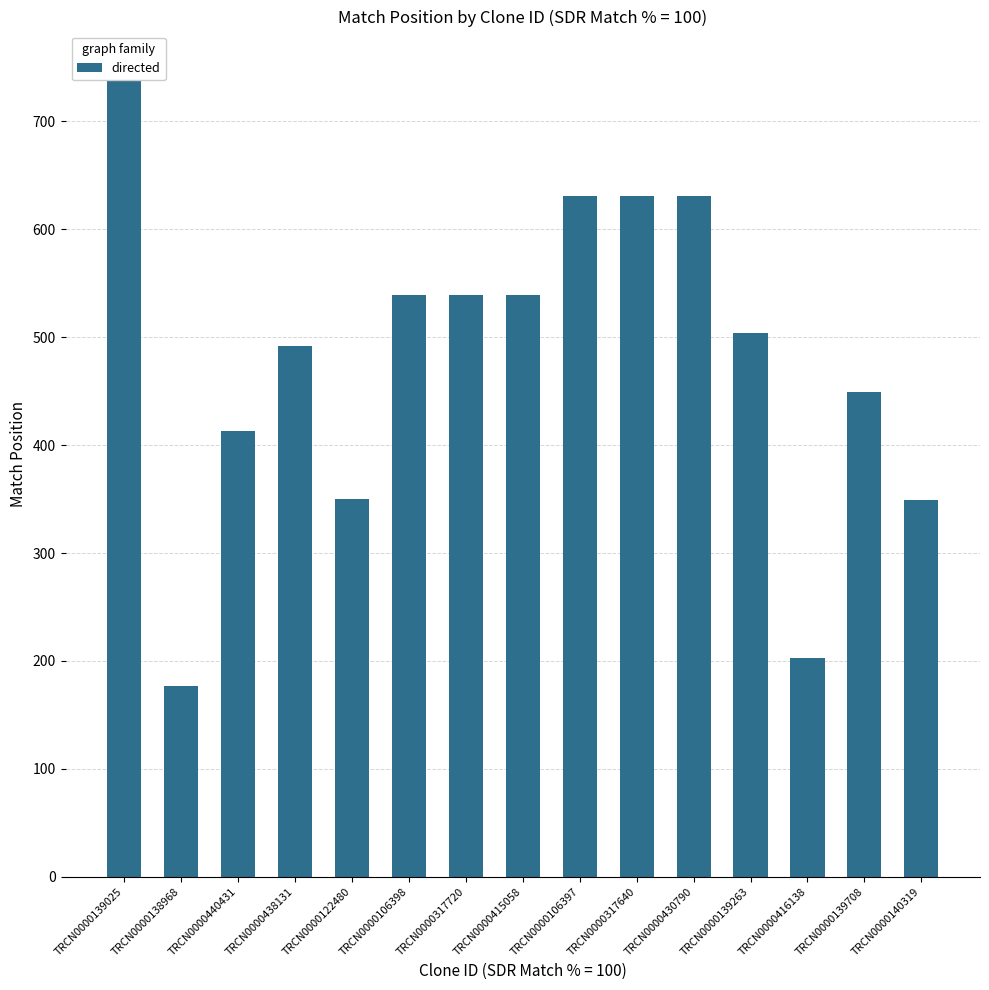

How many data points are less than 504?

7